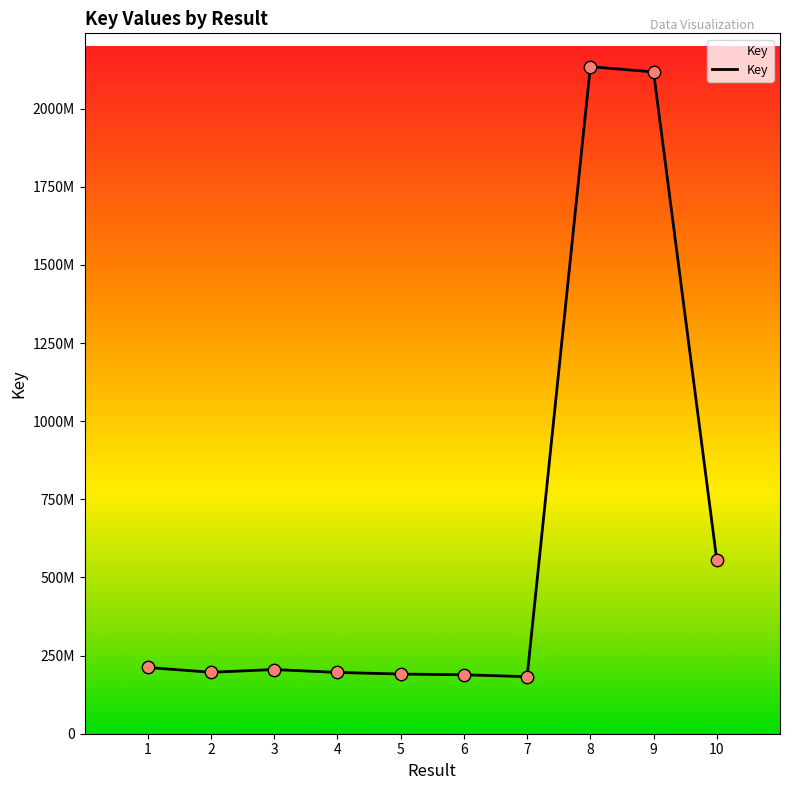

Does the chart have visible grid lines?

No